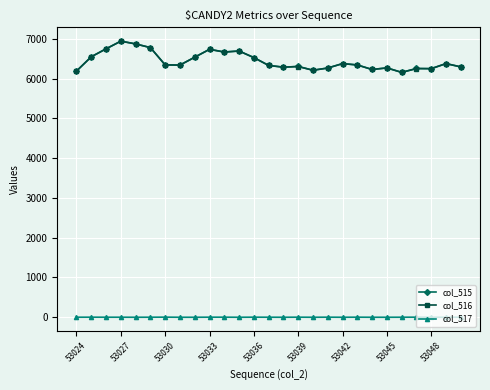

At how many categories does at least one series exceed 3643?

27